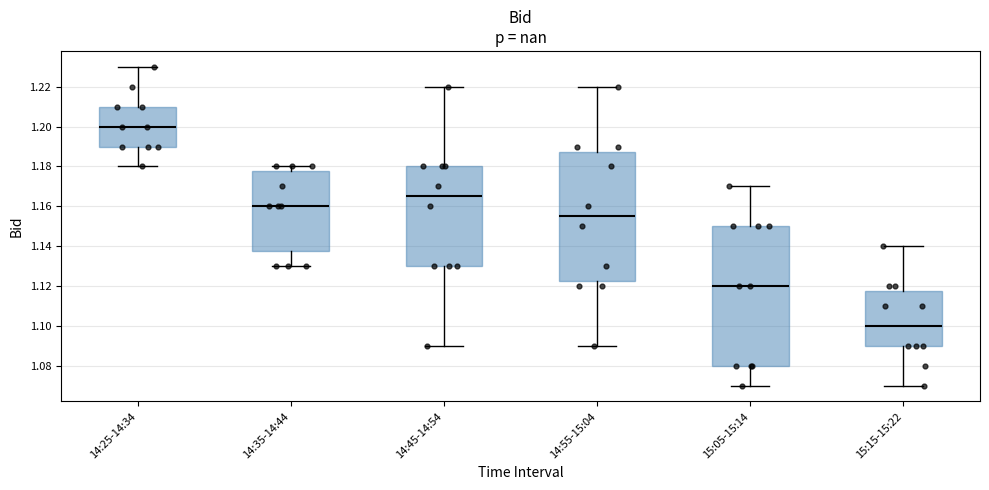

Which box's median line is the lowest?

15:15-15:22